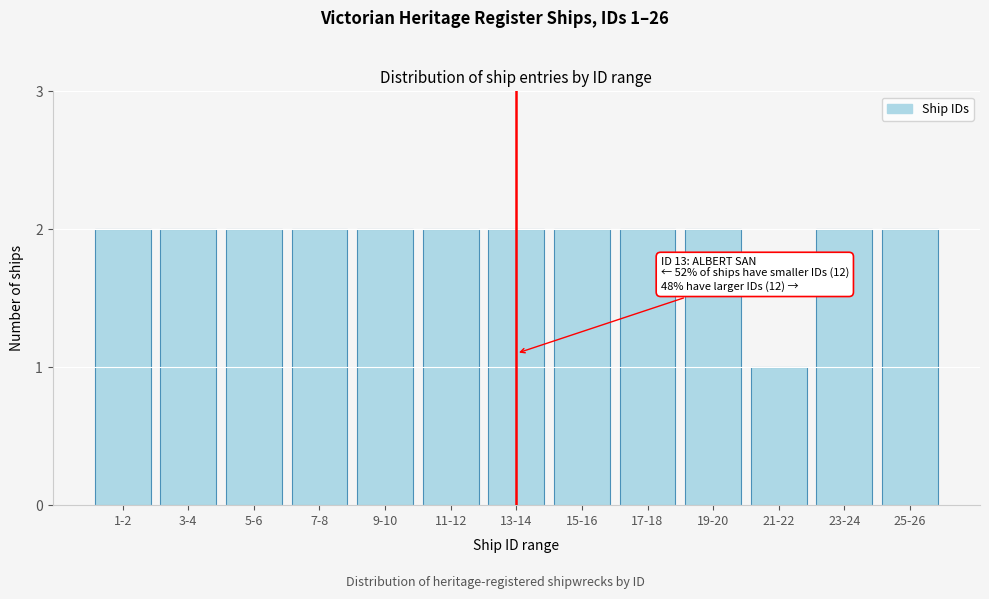

Reading left to right, transcribe all the data shown in this chart.

1-2=2	3-4=2	5-6=2	7-8=2	9-10=2	11-12=2	13-14=2	15-16=2	17-18=2	19-20=2	21-22=1	23-24=2	25-26=2